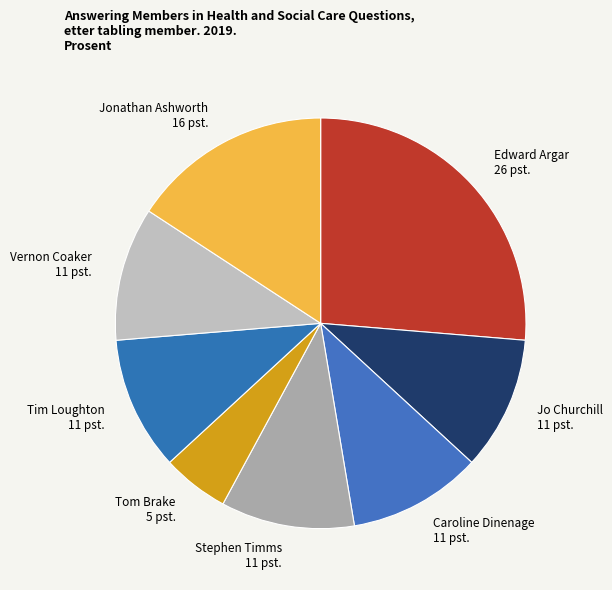

Combined, do Jonathan Ashworth 16 pst. and Caroline Dinenage 11 pst. account for over 50%?

No